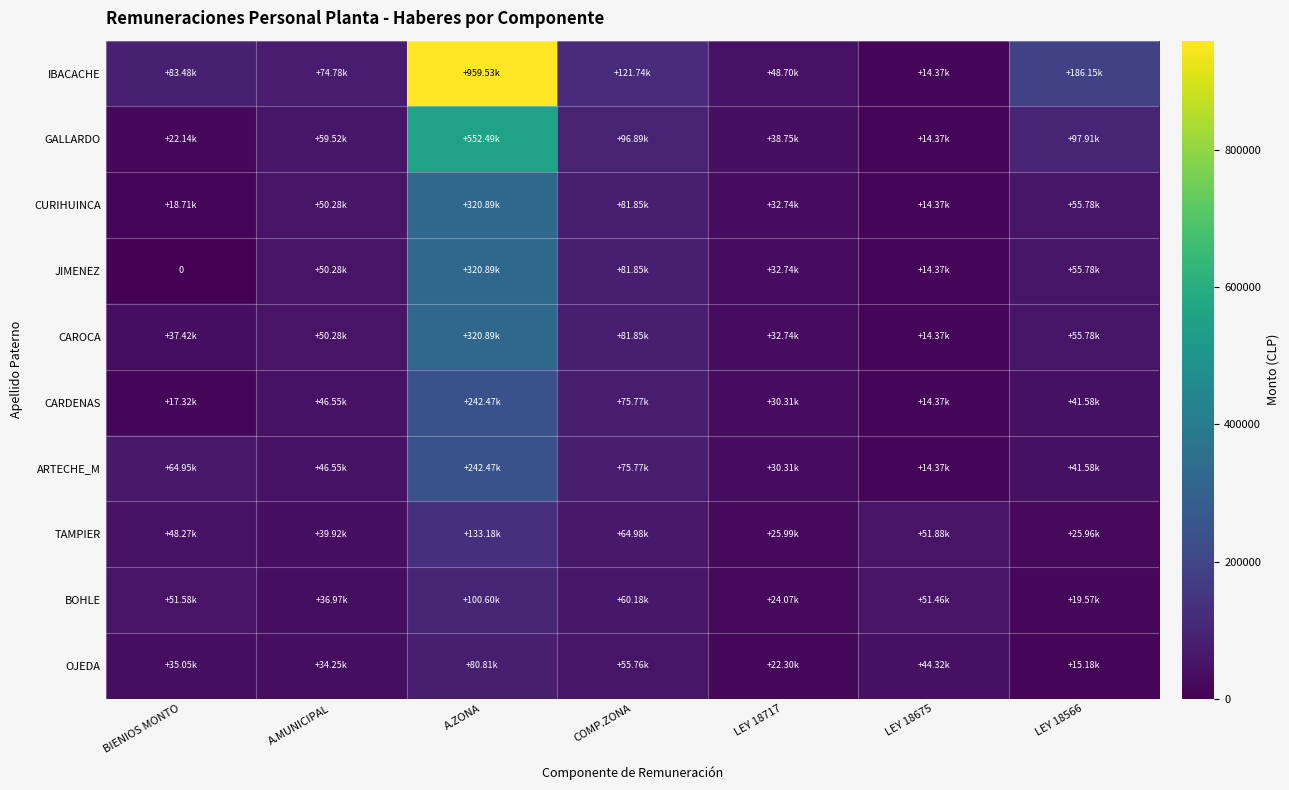

What value does the CAROCA series have at COMP.ZONA, to the nearest 50?

81850